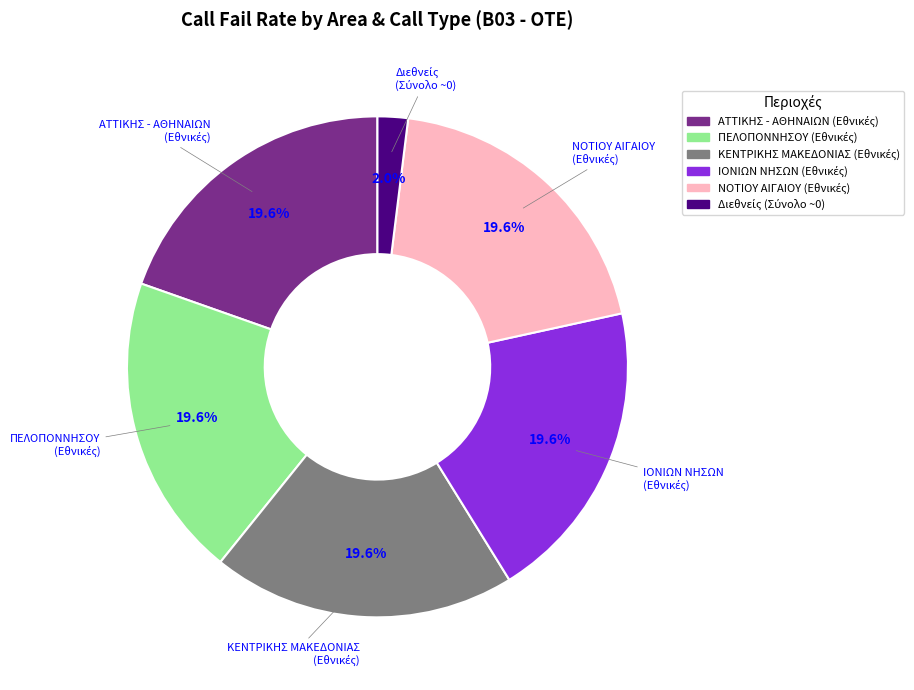

Is there a majority slice in this chart?

No